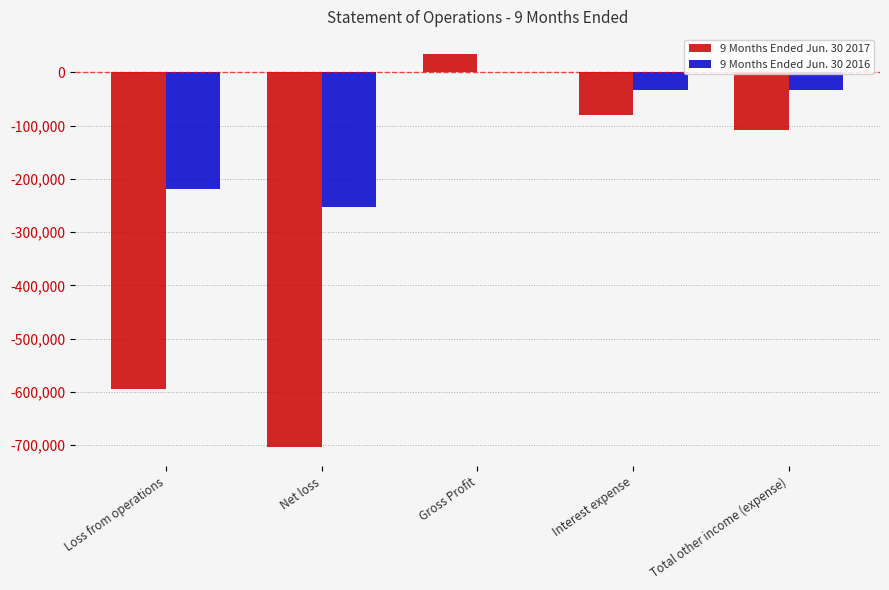

Which series changed the most between Loss from operations and Net loss?

9 Months Ended Jun. 30 2017